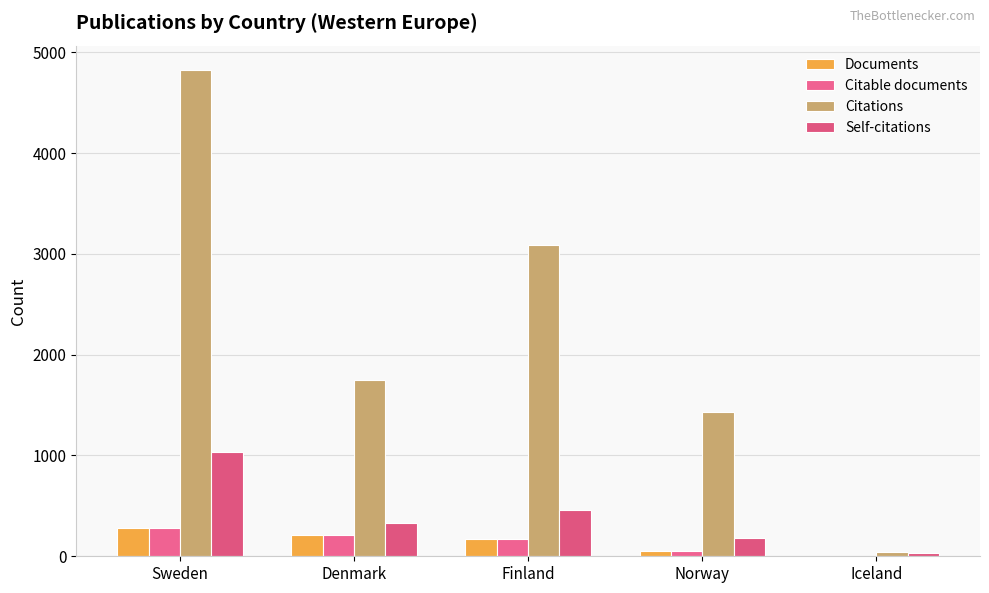

The value of Self-citations at Sweden is 506. True or false?

False